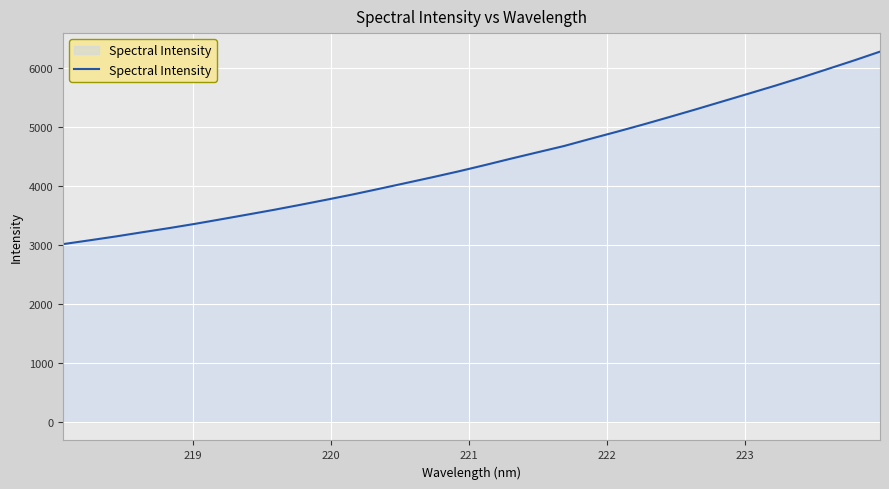

What is the greatest value displayed?

6286.4